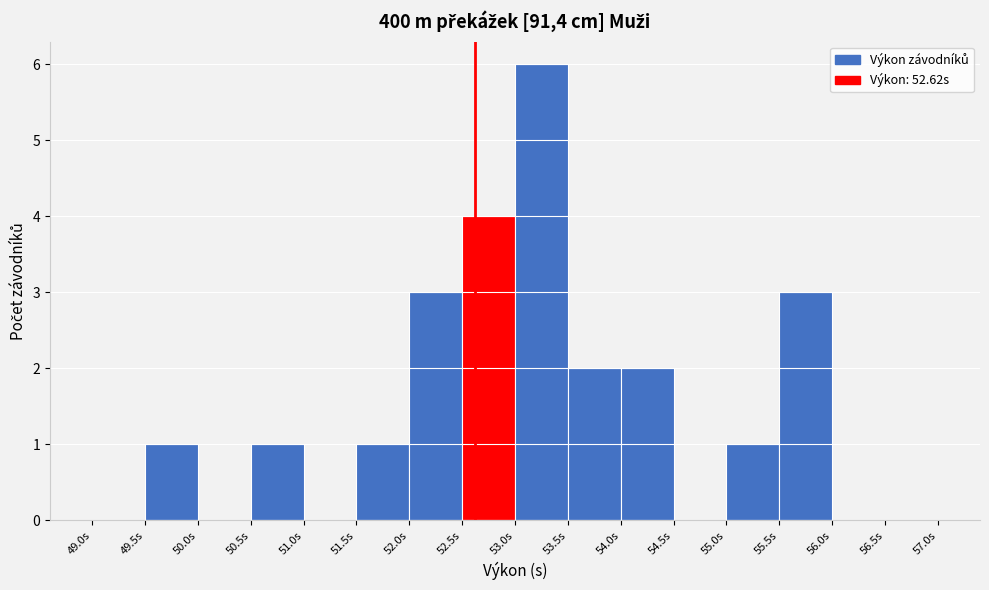

Reading left to right, list every bar in this chart as the range it spans on the x-axis followed by its height. The values are not printed on the chart, so give them approximately, as read against the axis.

49.0 to 49.5: 0
49.5 to 50.0: 1
50.0 to 50.5: 0
50.5 to 51.0: 1
51.0 to 51.5: 0
51.5 to 52.0: 1
52.0 to 52.5: 3
52.5 to 53.0: 4
53.0 to 53.5: 6
53.5 to 54.0: 2
54.0 to 54.5: 2
54.5 to 55.0: 0
55.0 to 55.5: 1
55.5 to 56.0: 3
56.0 to 56.5: 0
56.5 to 57.0: 0